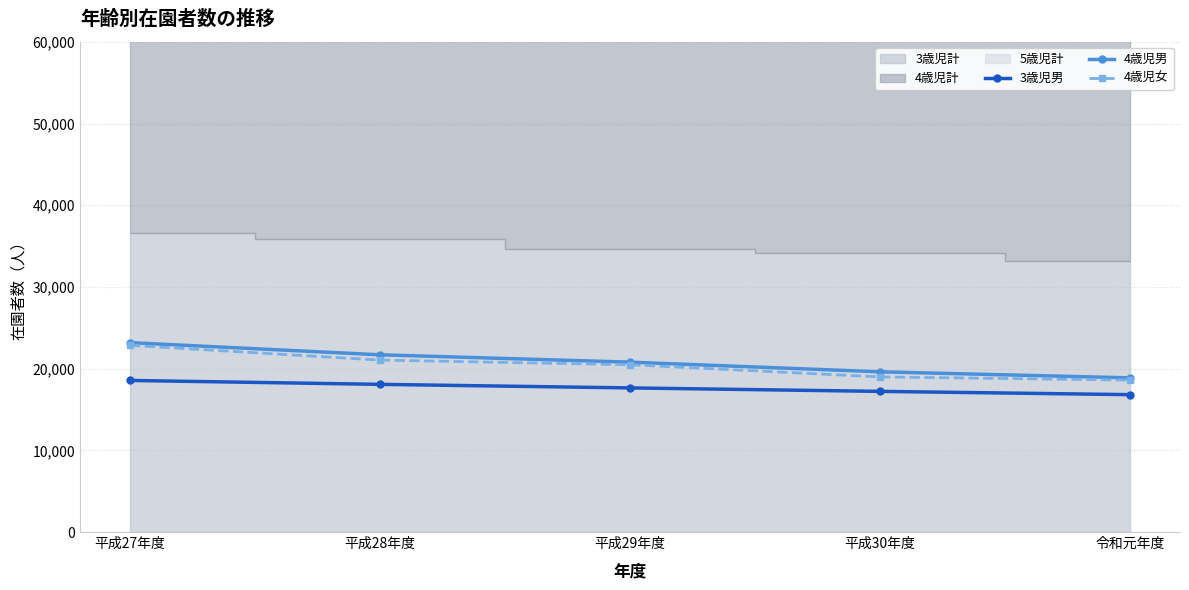

Count the 3歳児男 values in the range 17218 to 18076.

3